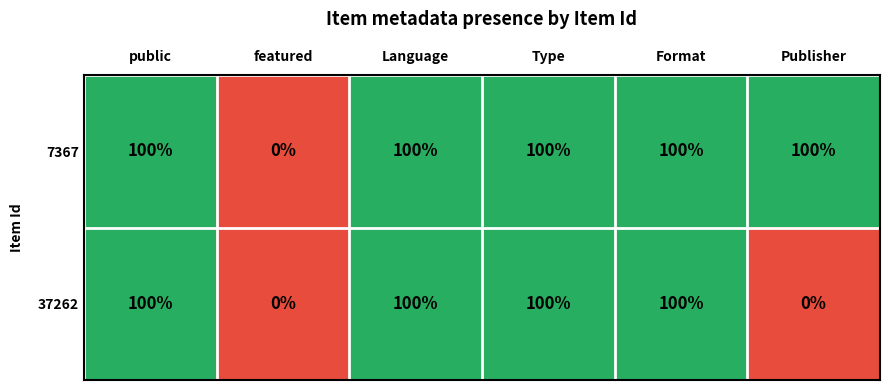

At which label does 7367 reach its minimum?

featured